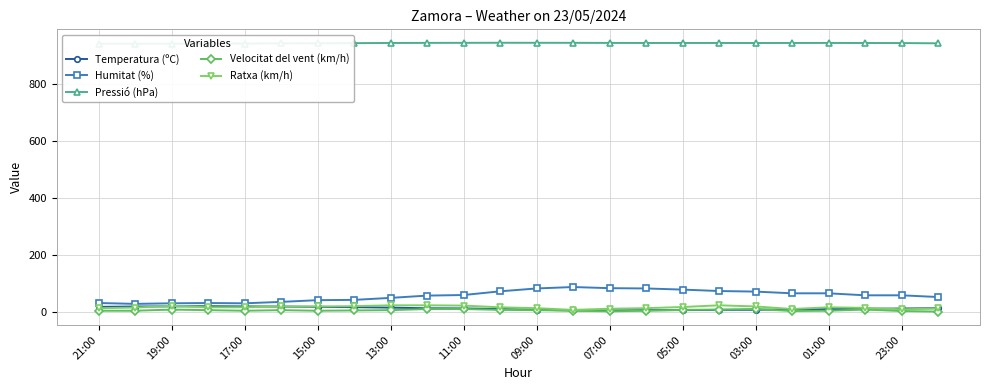

Which series has the widest spread of values?

Humitat (%)